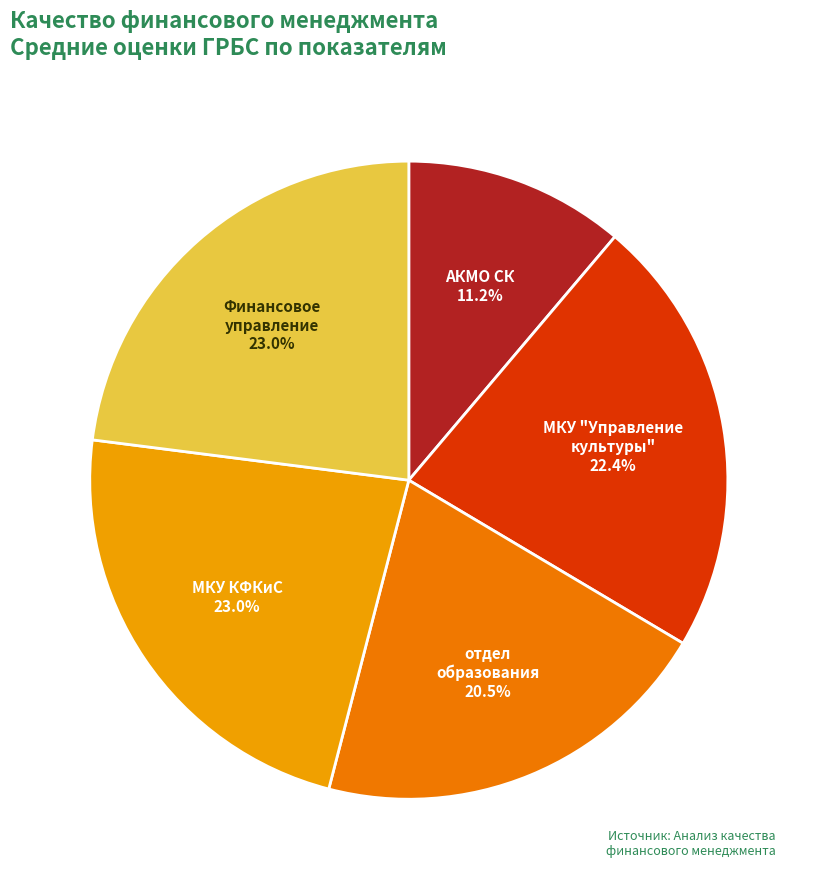

How many slices are in this pie chart?

5